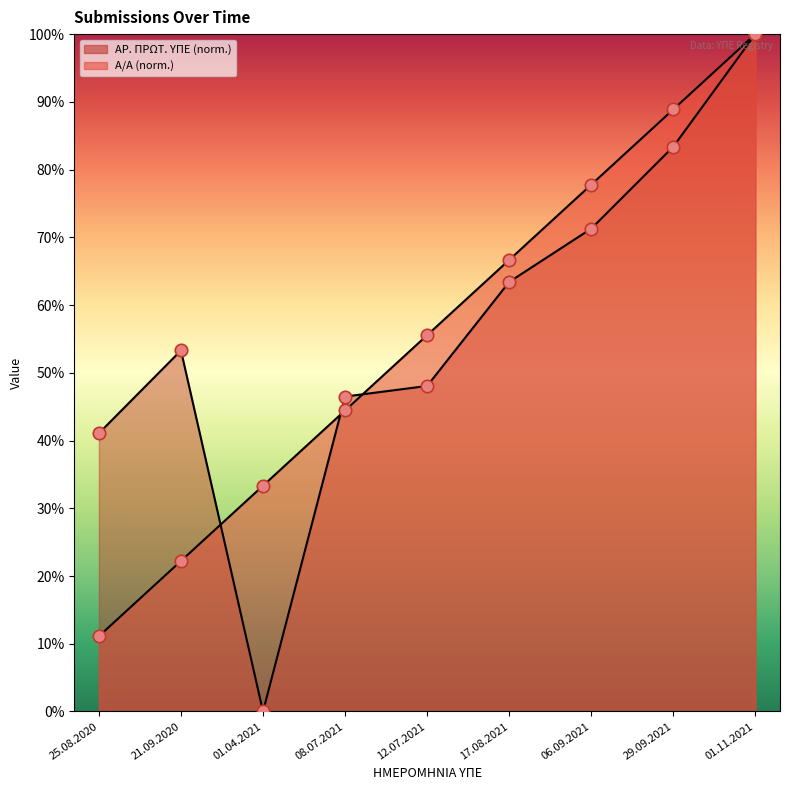

Which series has the widest spread of Y values?

ΑΡ. ΠΡΩΤ. ΥΠΕ